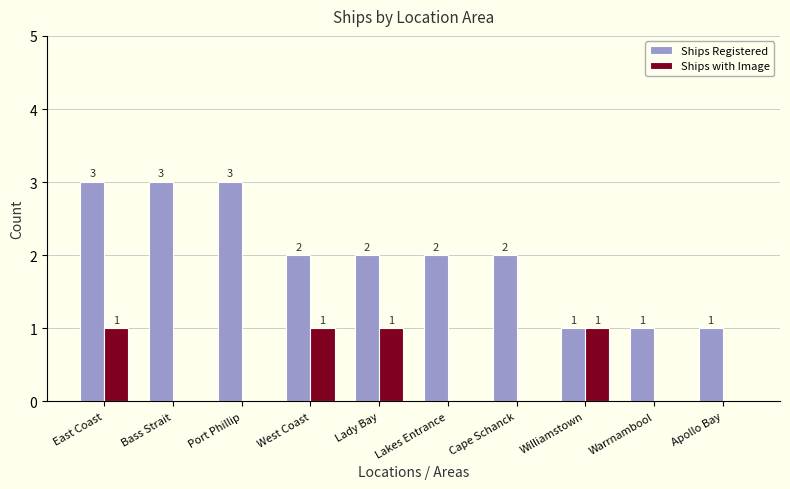

How many groups of bars are there?

10